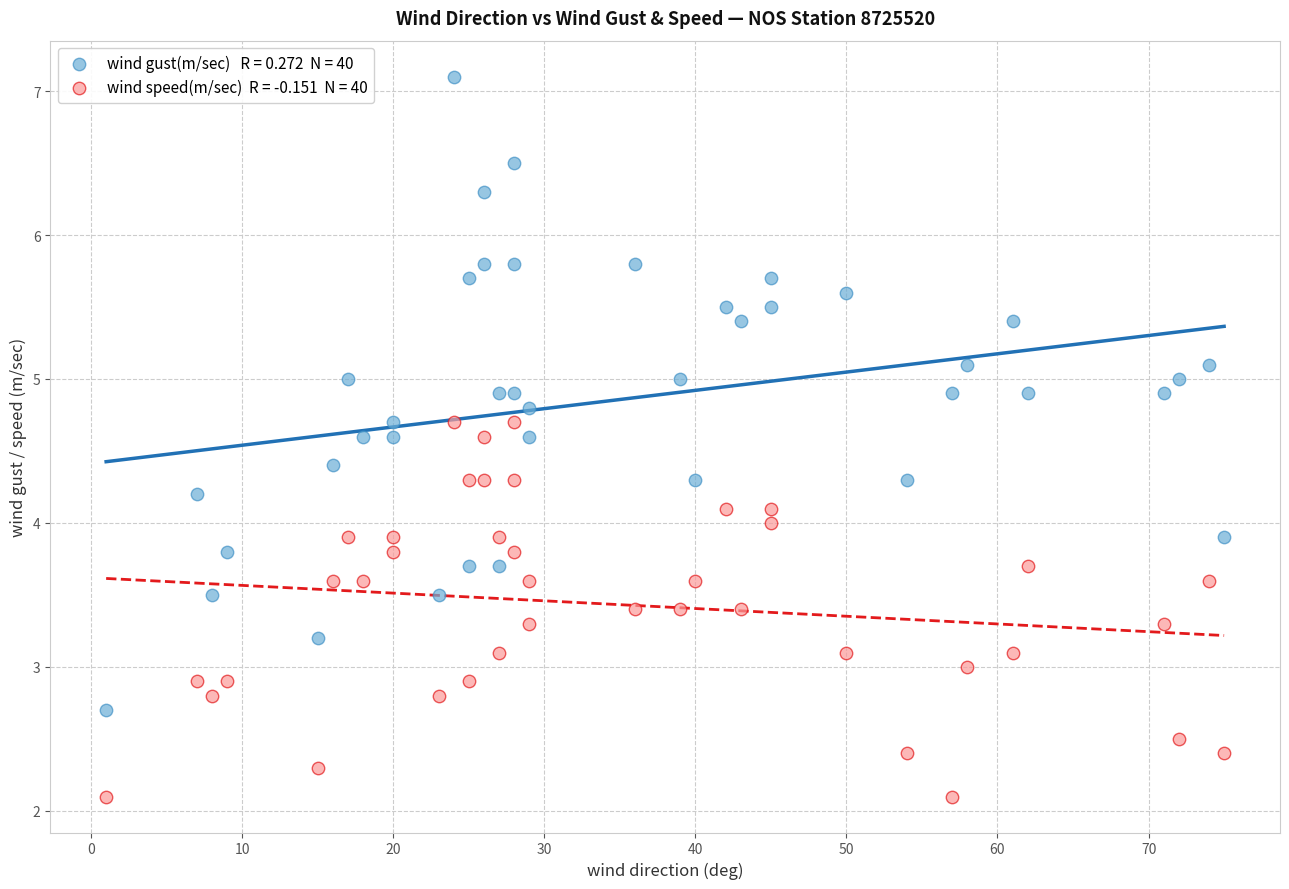

Across all data points, what is the range of Y values (max minus min)?

5.0